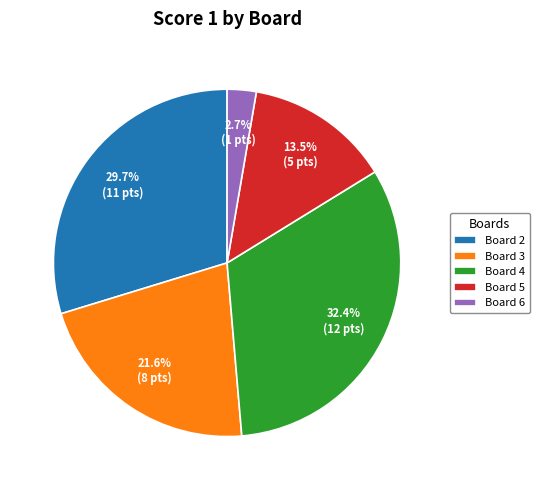

Is the sum of Board 6 and Board 3 greater than half?

No